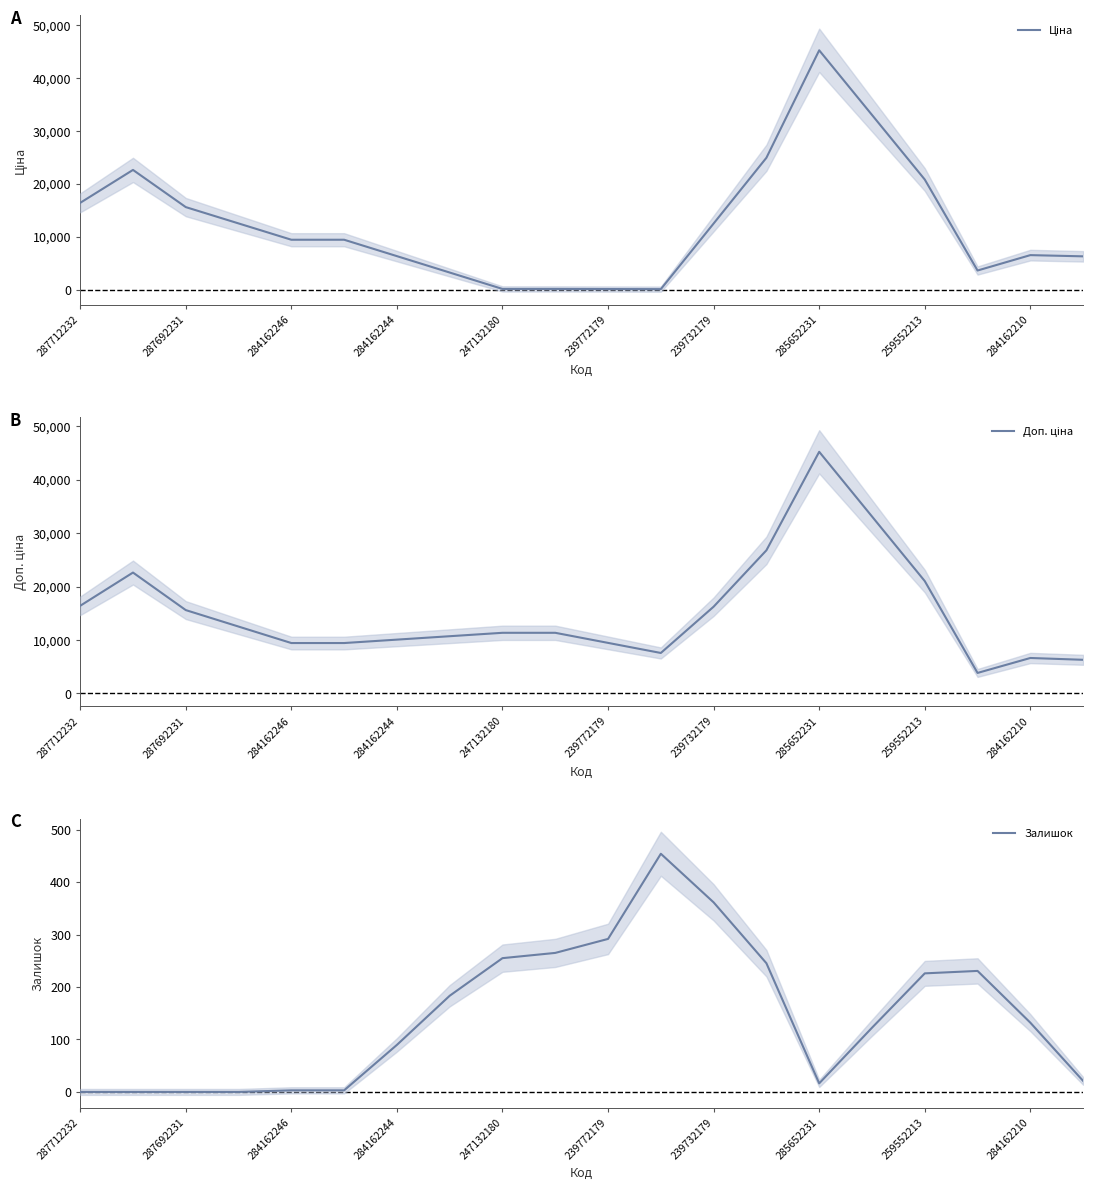

How many series are shown in this chart?

3